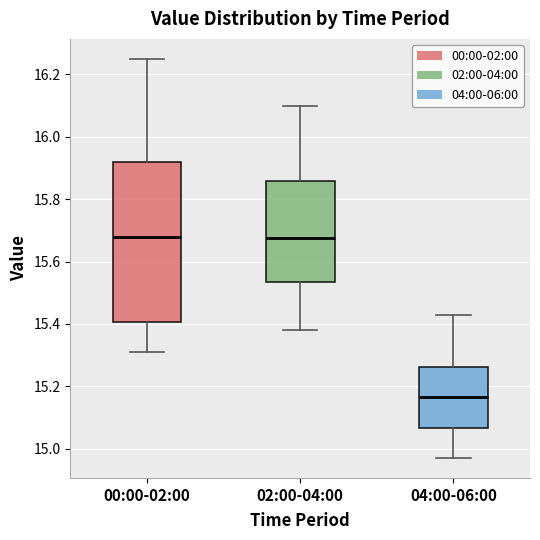

Reading left to right, transcribe this box plot: for each box, give where its median line is, the range the box spans, and where its two whiskers end, as read against the y-axis. The values are not printed on the chart, so give them approximately, as read against the axis.

00:00-02:00: median 15.68, box 15.40 to 15.92, whiskers 15.32 to 16.26
02:00-04:00: median 15.68, box 15.54 to 15.86, whiskers 15.38 to 16.10
04:00-06:00: median 15.16, box 15.06 to 15.26, whiskers 14.98 to 15.44